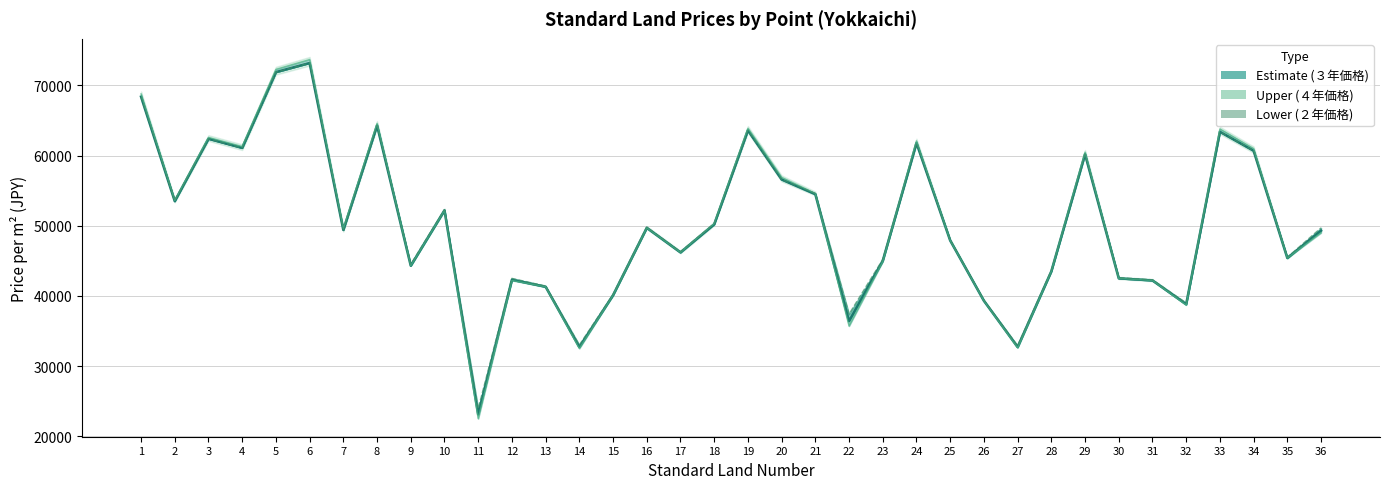

List the series in order of their peak value, highest first.

４年価格, ３年価格, ２年価格